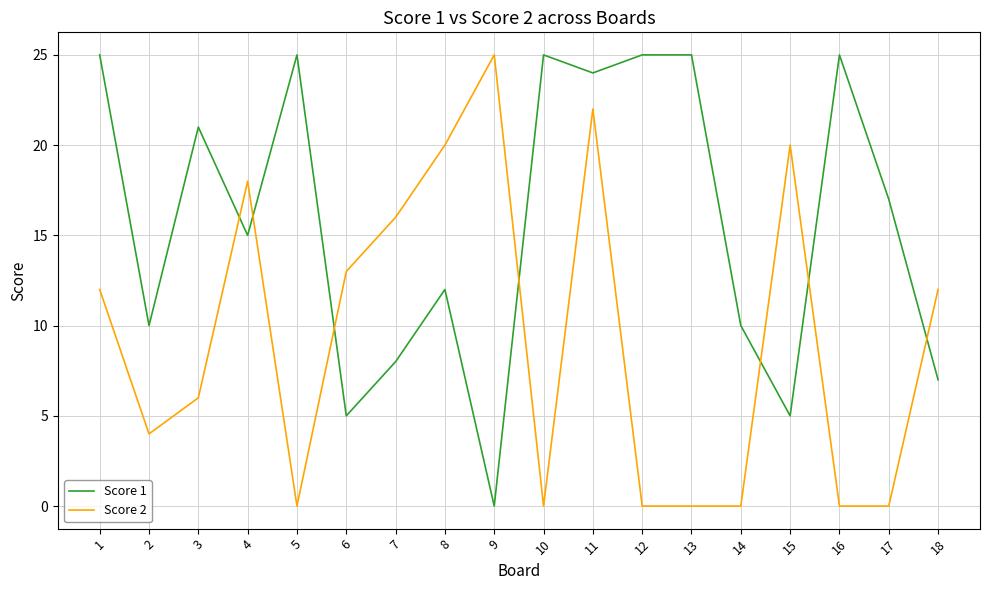

True or false: Score 1 has a value of 9 at 11.

False